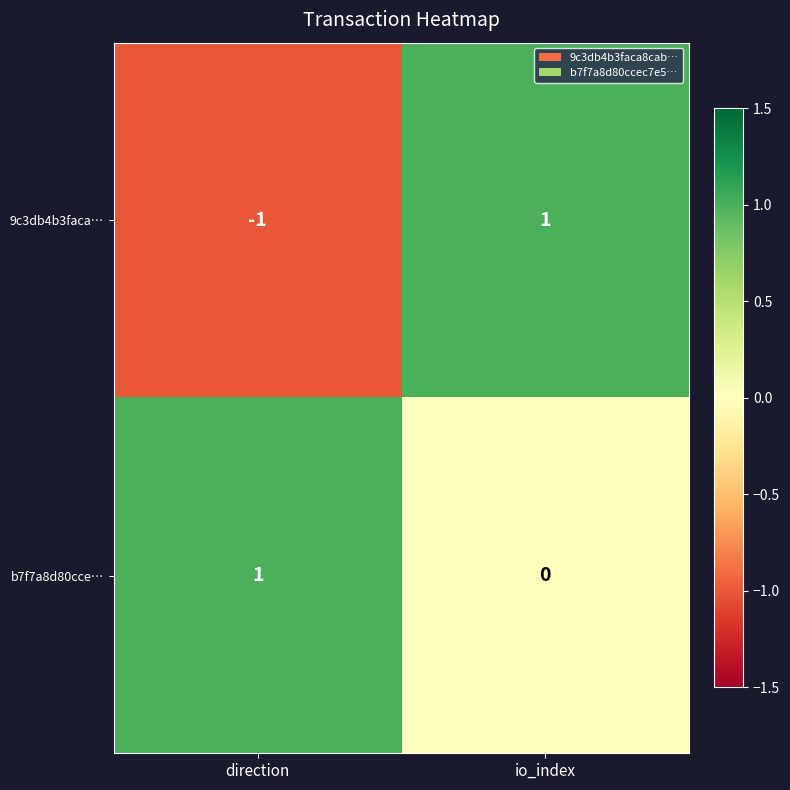

Is it true that b7f7a8d80cce… equals -1 at io_index?

False